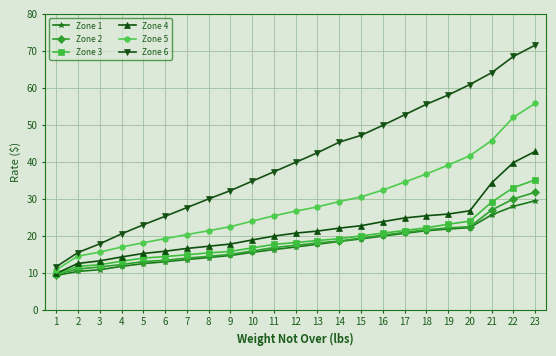

True or false: Zone 2 and Zone 6 cross at least once.

False